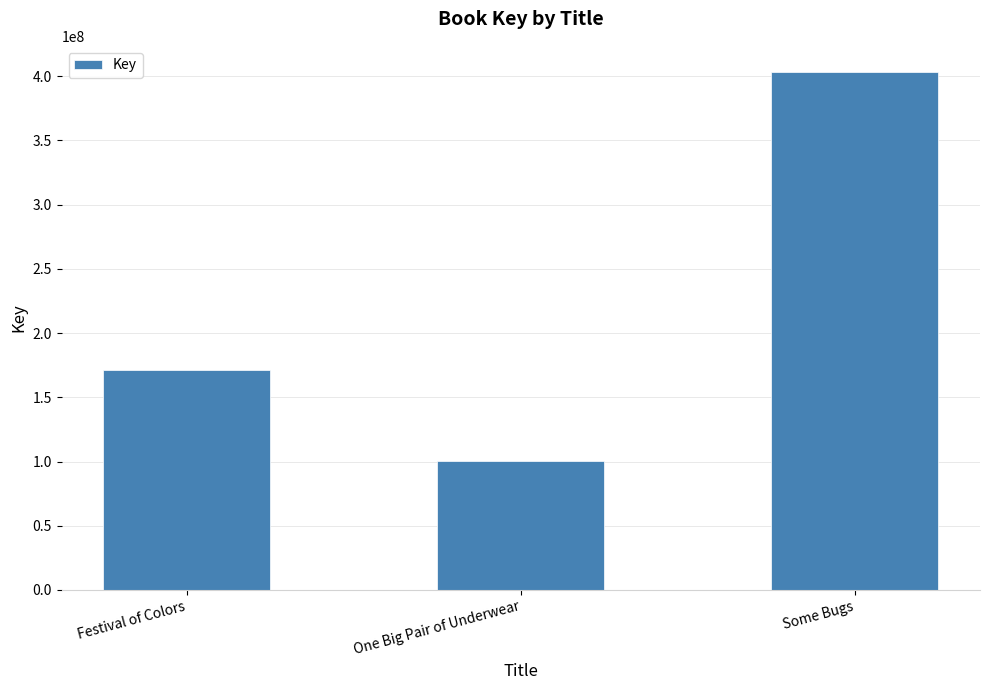

What is the label of the 3rd bar from the left?

Some Bugs